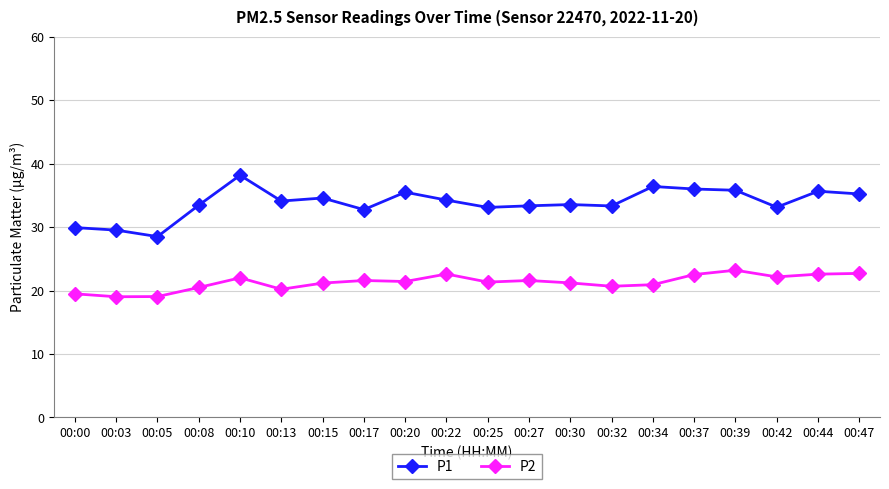

What is the value of the P2 point at the 5th from the left?

22.0